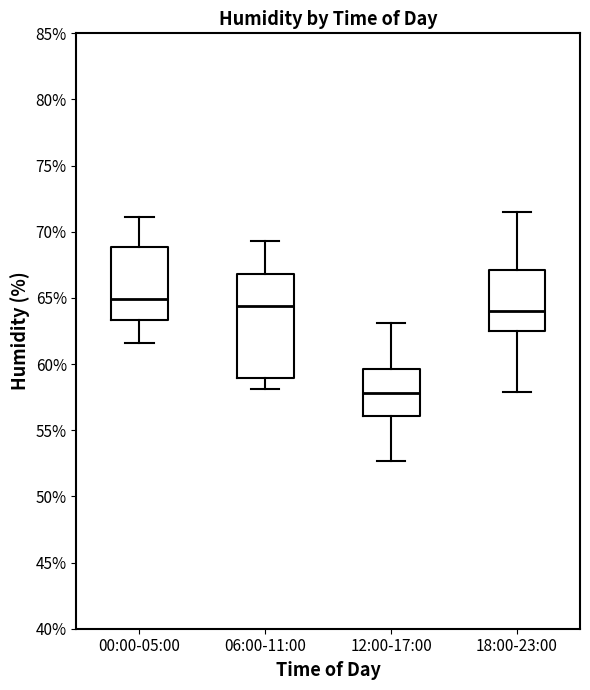

Reading left to right, transcribe this box plot: for each box, give where its median line is, the range the box spans, and where its two whiskers end, as read against the y-axis. The values are not printed on the chart, so give them approximately, as read against the axis.

00:00-05:00: median 65.0, box 63.5 to 69.0, whiskers 61.5 to 71.0
06:00-11:00: median 64.5, box 59.0 to 67.0, whiskers 58.0 to 69.5
12:00-17:00: median 58.0, box 56.0 to 59.5, whiskers 52.5 to 63.0
18:00-23:00: median 64.0, box 62.5 to 67.0, whiskers 58.0 to 71.5